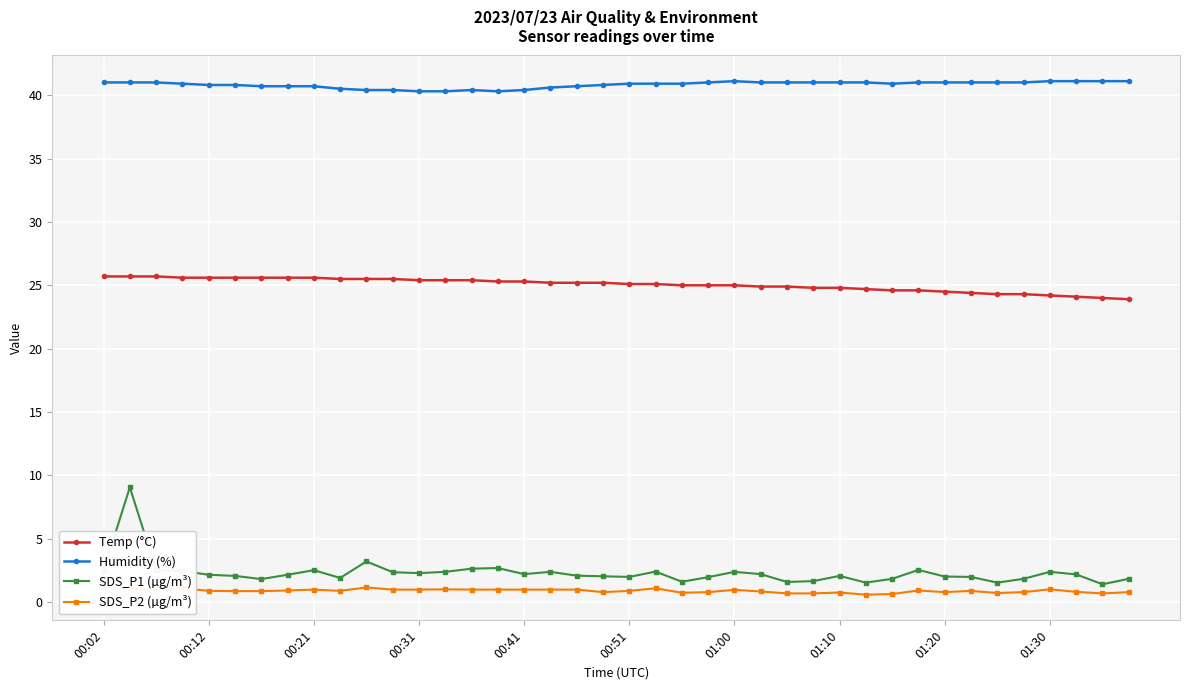

True or false: SDS_P1 (µg/m³) has more than 2 interior local peaks.

True